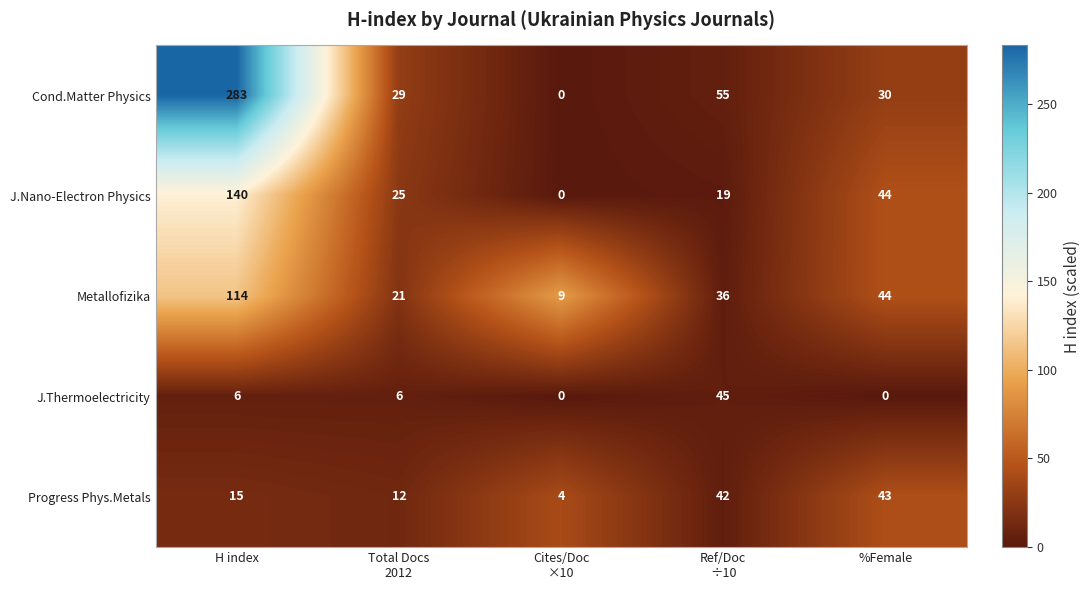

The J.Thermoelectricity series shows 15 at %Female. True or false?

False